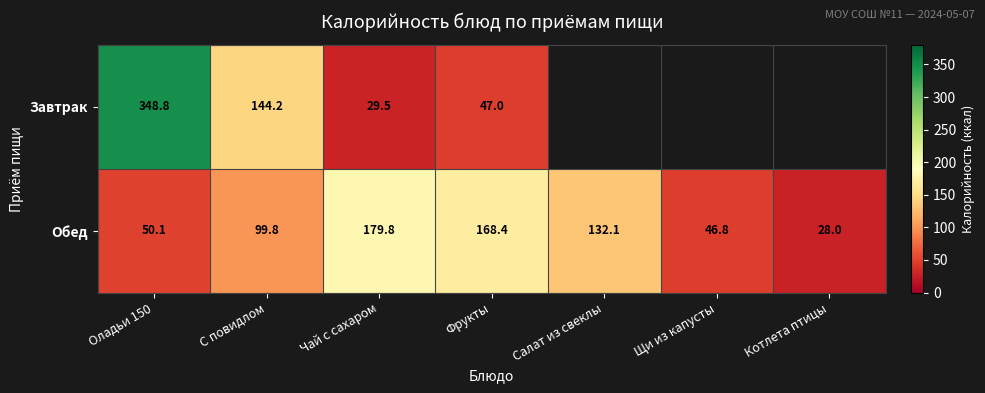

What is the spread (max minus min) of values at Оладьи 150?

298.7